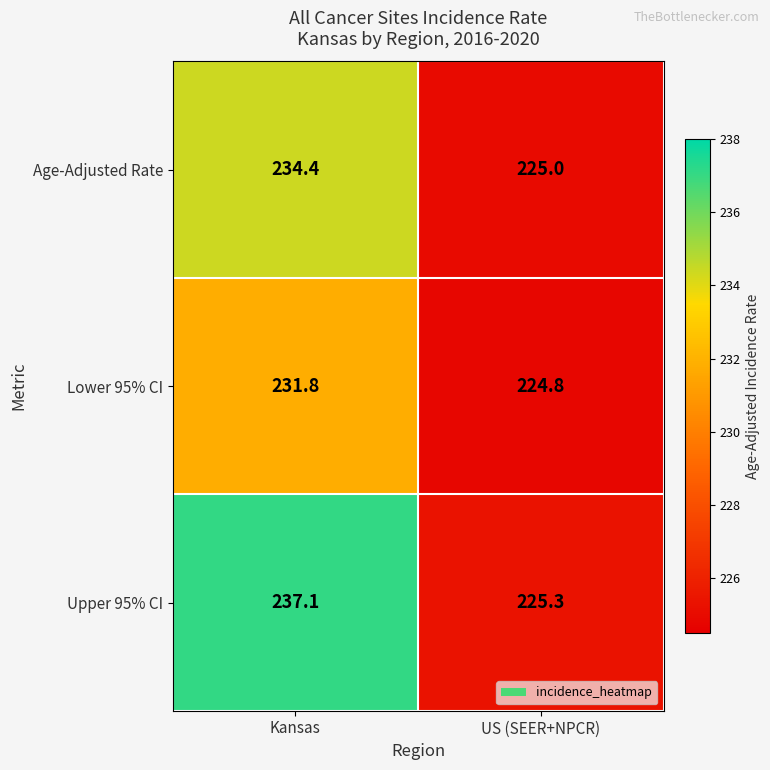

Reading right to left, extract all data points from this chart.

Age-Adjusted Rate: 225.0	234.4
Lower 95% CI: 224.8	231.8
Upper 95% CI: 225.3	237.1